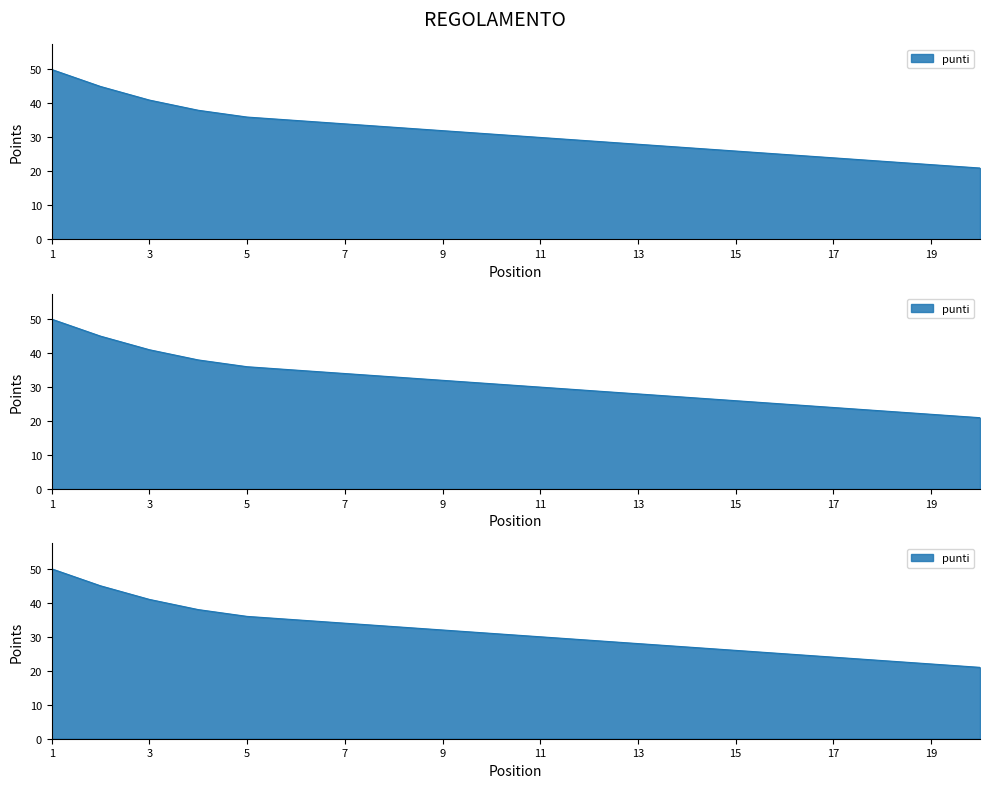

What is the change in value from 18 to 19?

-1